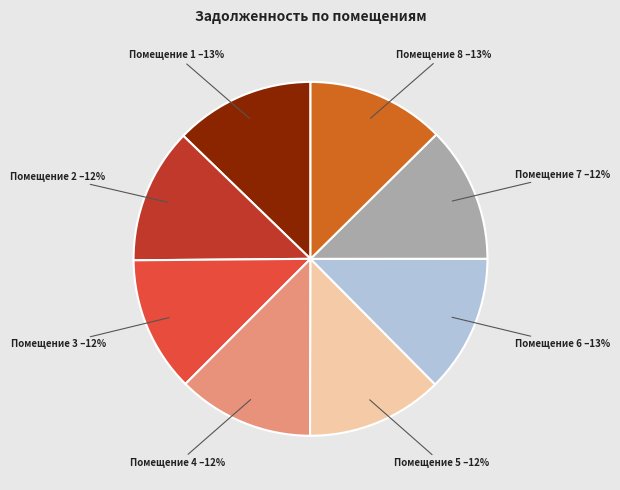

Is there any slice that represents more than half of the pie?

No